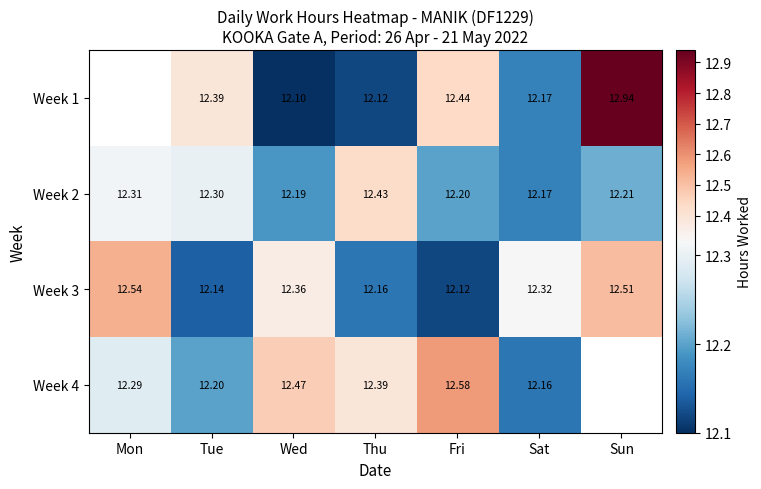

Rank the categories by Week 2 value from highest to lowest.

Thu, Mon, Tue, Sun, Fri, Wed, Sat